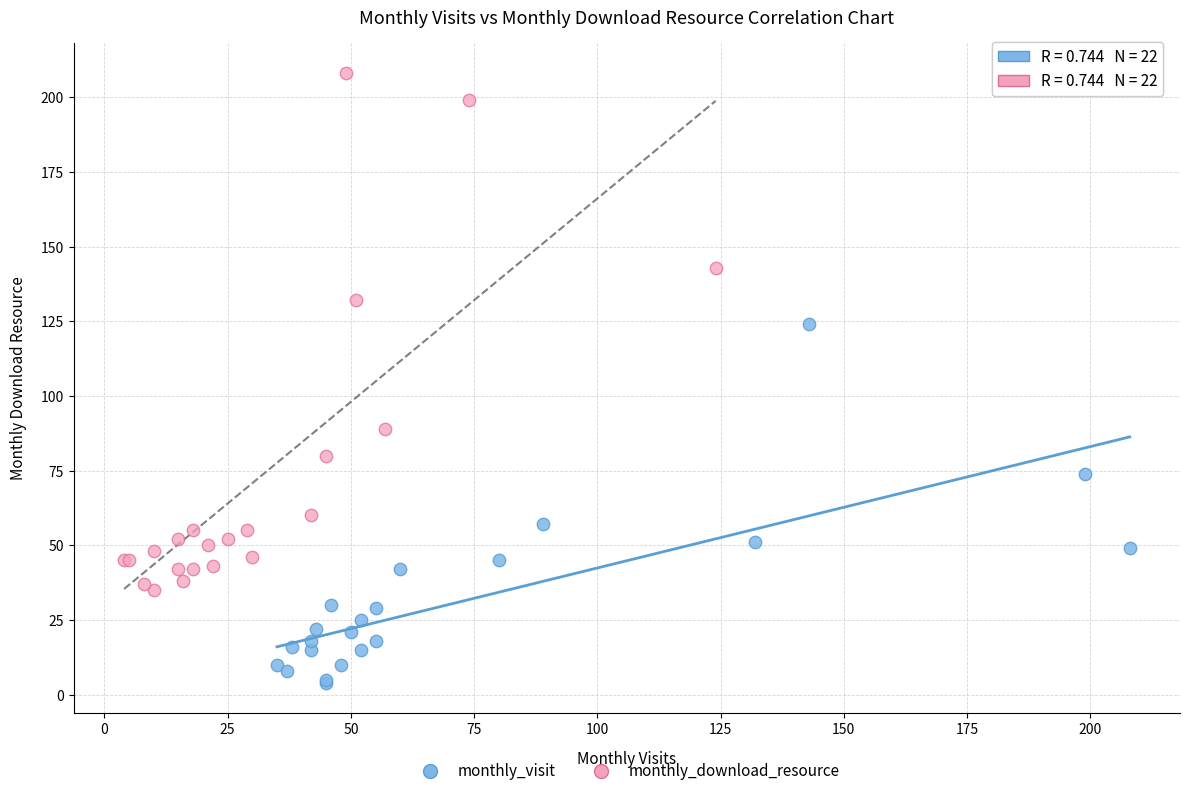

Which series reaches the minimum Y coordinate?

monthly_visit